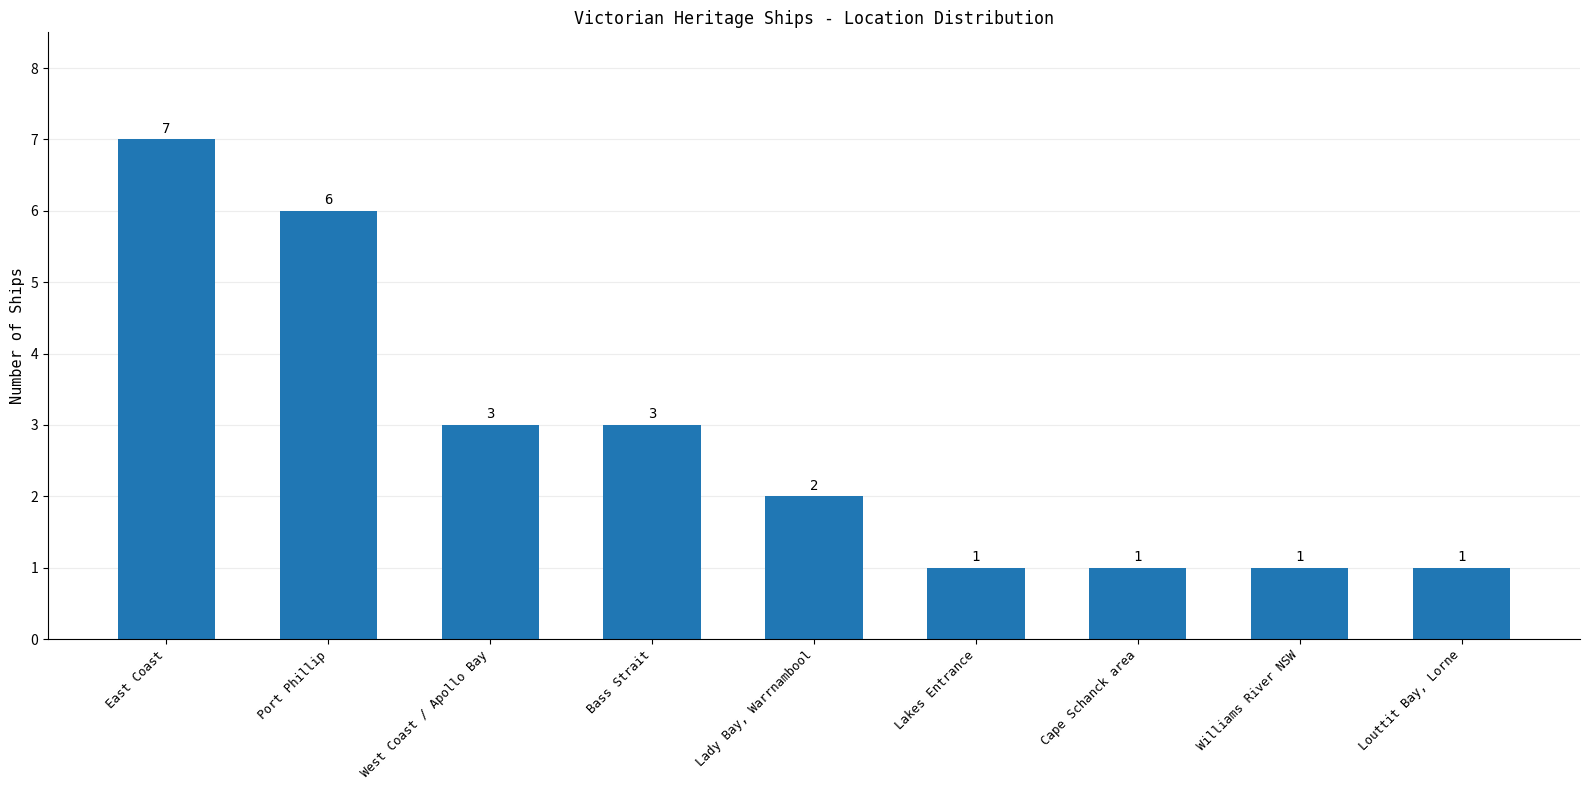

How many values are below 2?

4